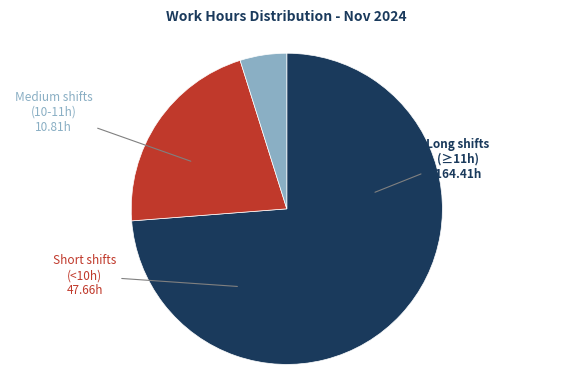

Does any single category account for the majority?

Yes